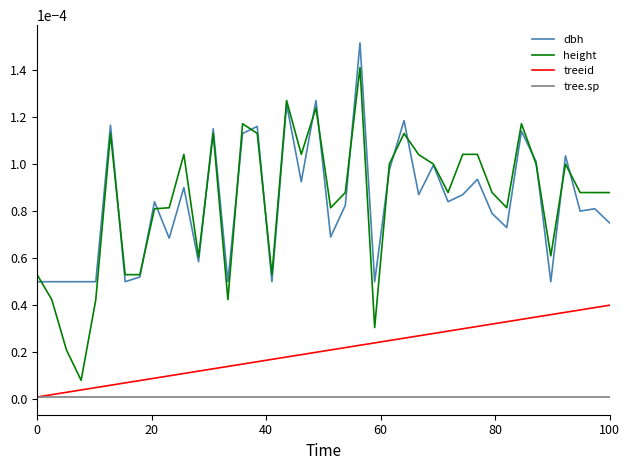

True or false: dbh and tree.sp intersect in this chart.

False